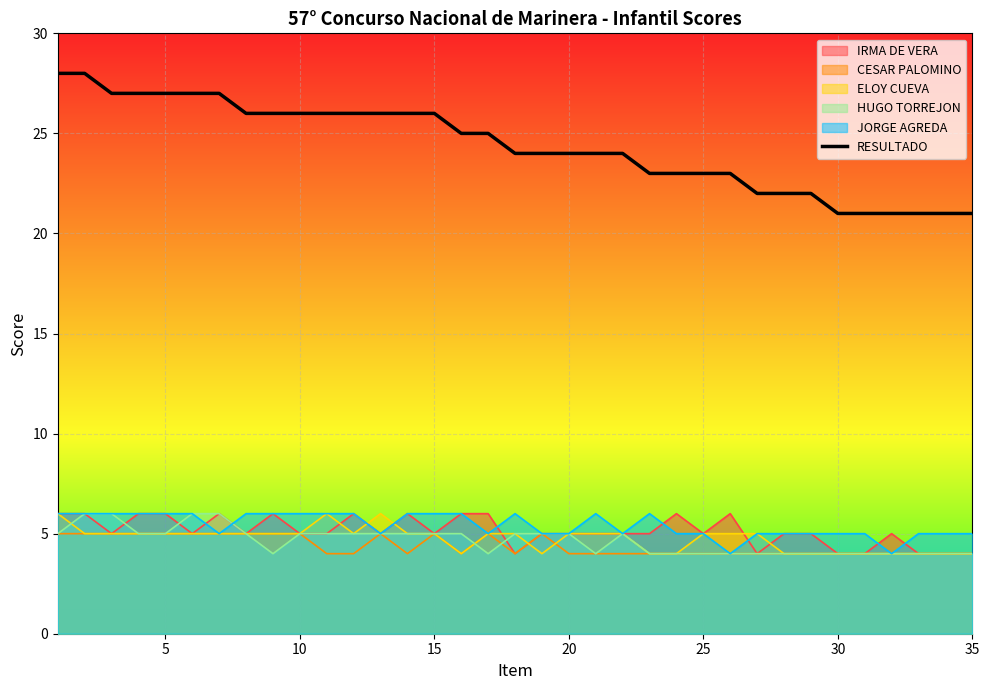

Which series has the widest spread of values?

RESULTADO